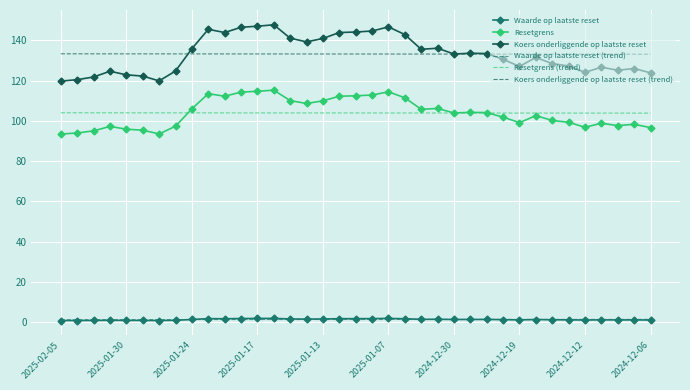

Which series has the largest range (max minus min)?

Koers onderliggende op laatste reset